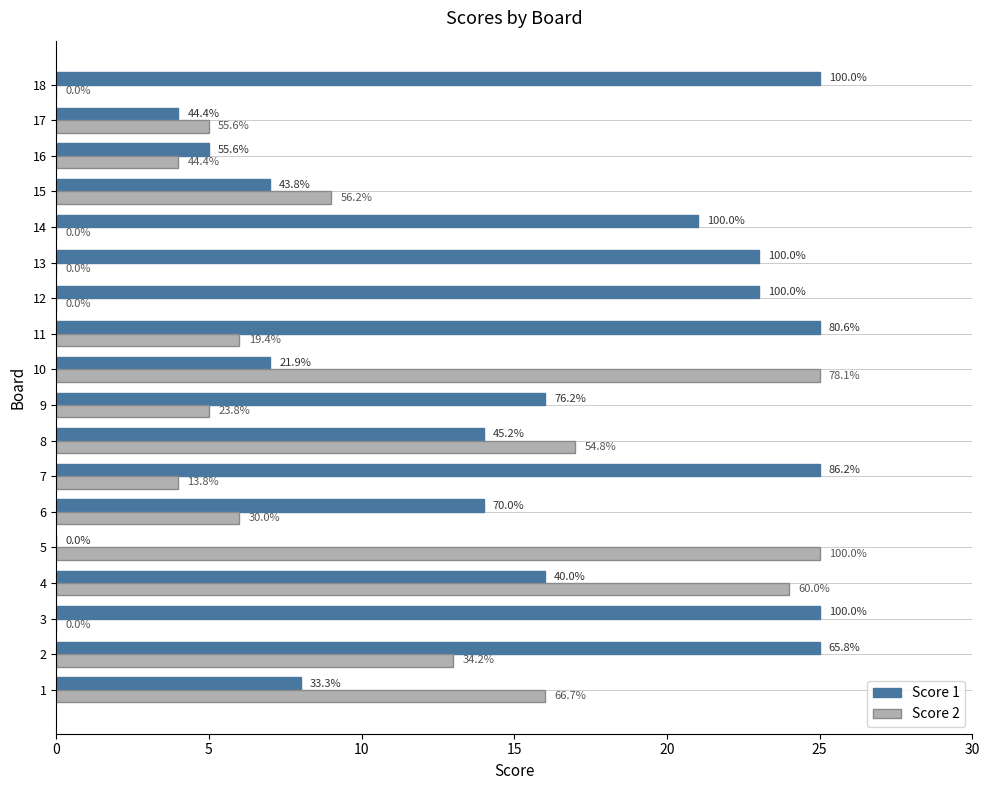

What are all the series names shown in the legend?

Score 1, Score 2